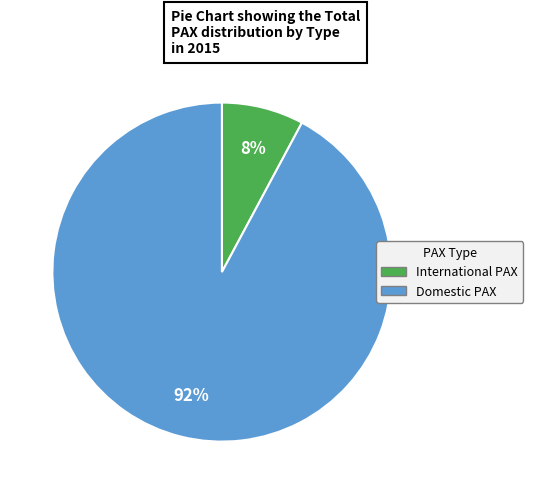

Which has a higher value, Domestic PAX or International PAX?

Domestic PAX